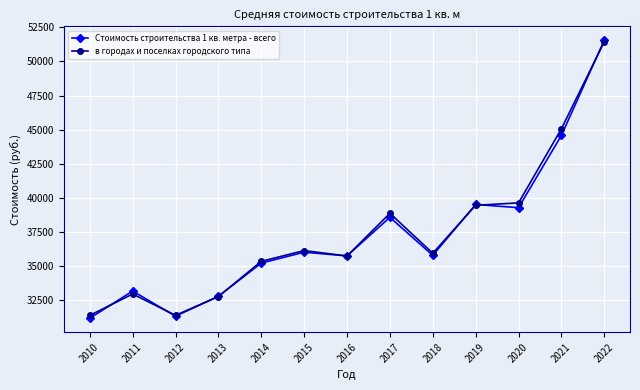

What is the spread (max minus min) of values at 2010?

207.0